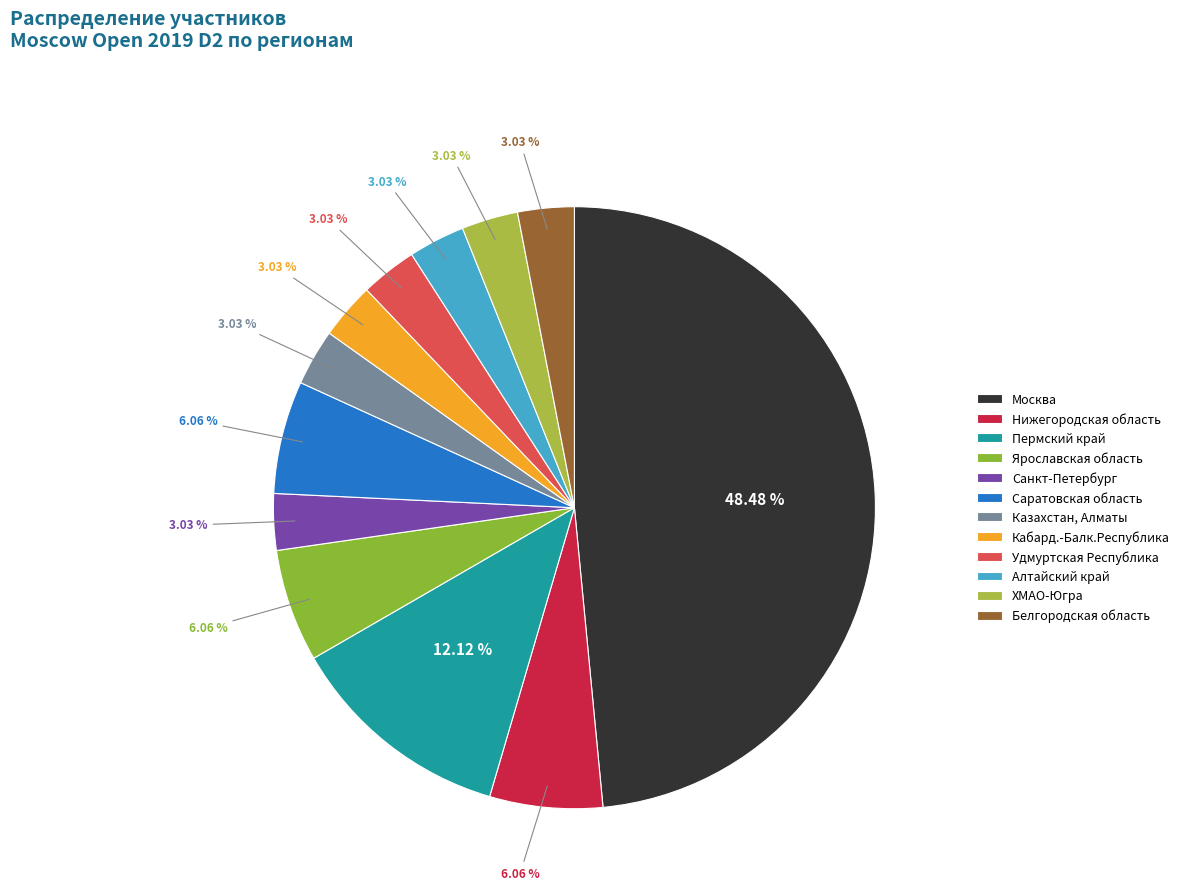

What percentage is NOT represented by Белгородская область?

97.0%